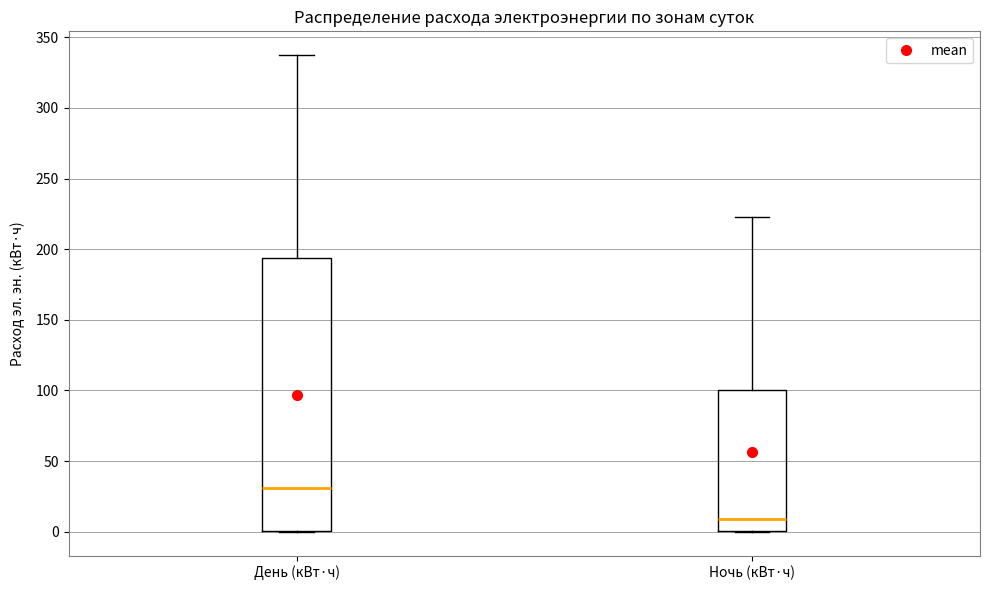

Reading left to right, read every box against the y-axis: the position of its median line, the range the box covers, and the ends of its whiskers. The values are not printed on the chart, so give them approximately, as read against the axis.

День (кВт·ч): median 30, box 0 to 195, whiskers 0 to 335
Ночь (кВт·ч): median 10, box 0 to 100, whiskers 0 to 225